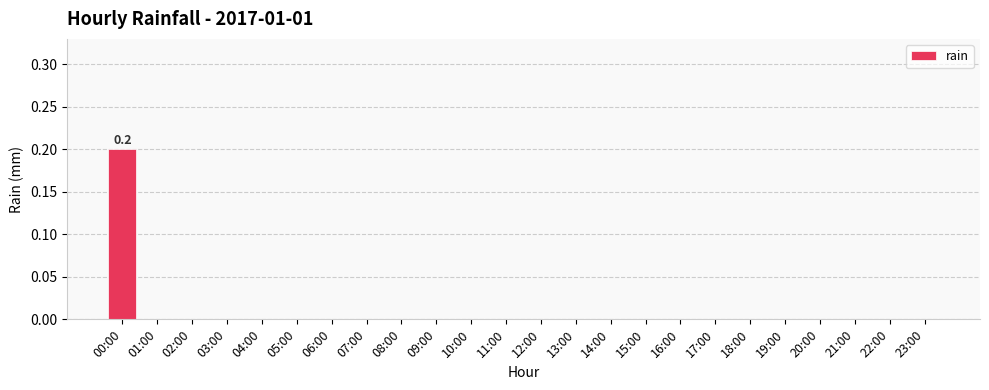

True or false: the data shows 0.1 at 07:00.

False